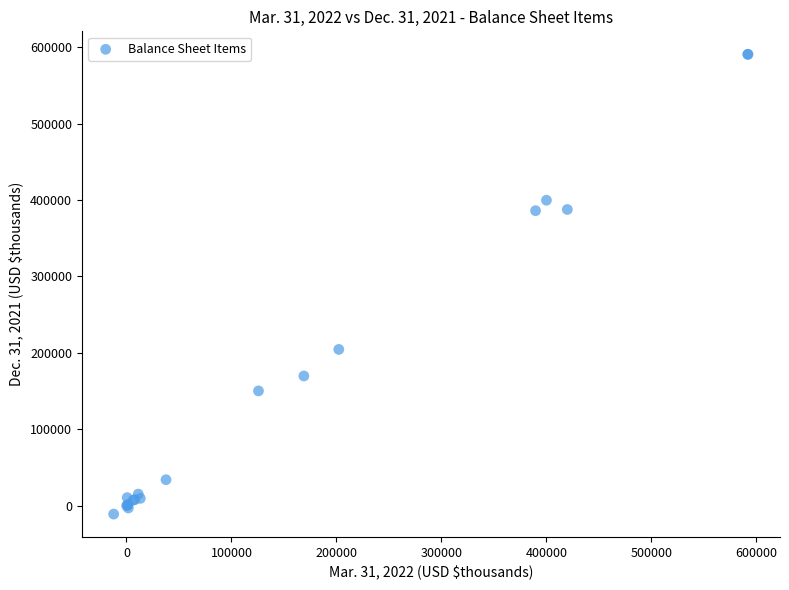

What Y value in the scatter plot is closest to 289888?

204569